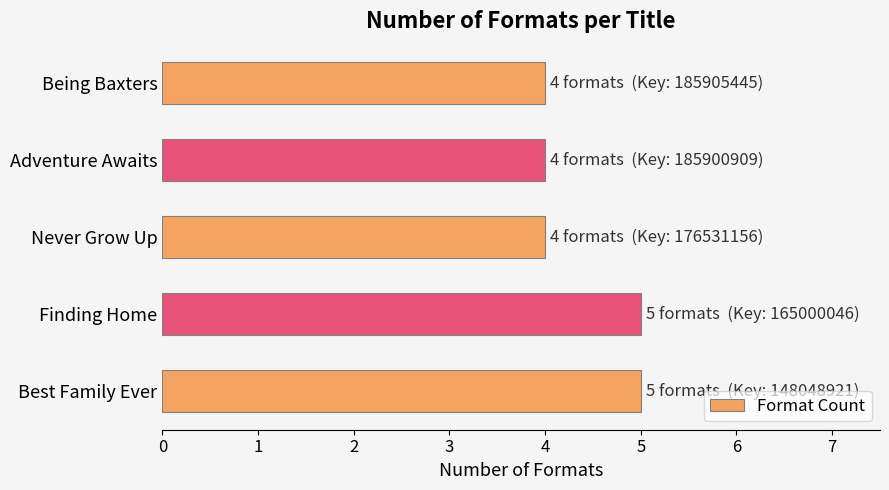

Between Finding Home and Never Grow Up, which is larger?

Finding Home